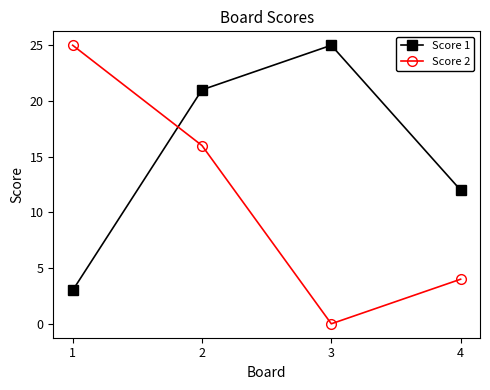

Count the number of categories in the chart.

4